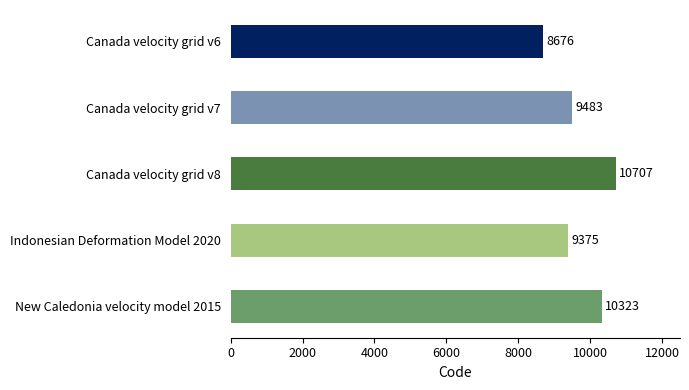

List the labels in order of value, largest first.

Canada velocity grid v8, New Caledonia velocity model 2015, Canada velocity grid v7, Indonesian Deformation Model 2020, Canada velocity grid v6